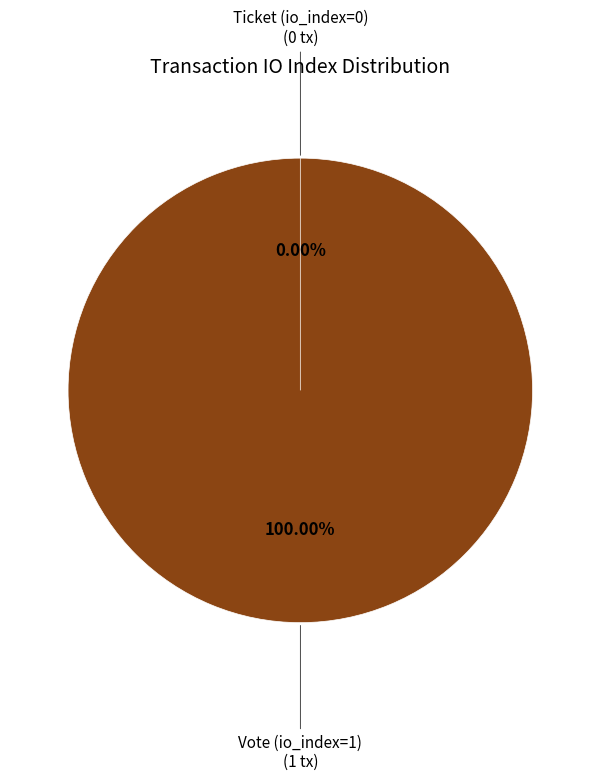

What is the change in value from Vote (io_index=1) to Ticket (io_index=0)?

-1